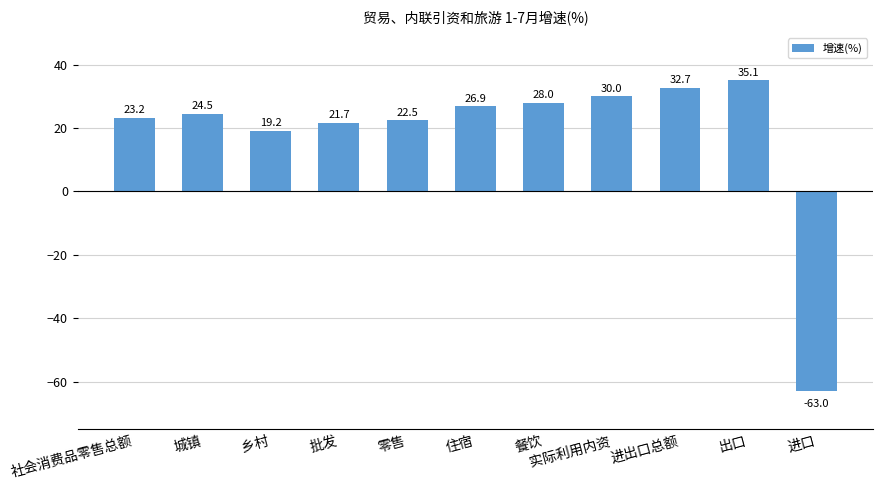

At which label does the data first exceed 24?

城镇